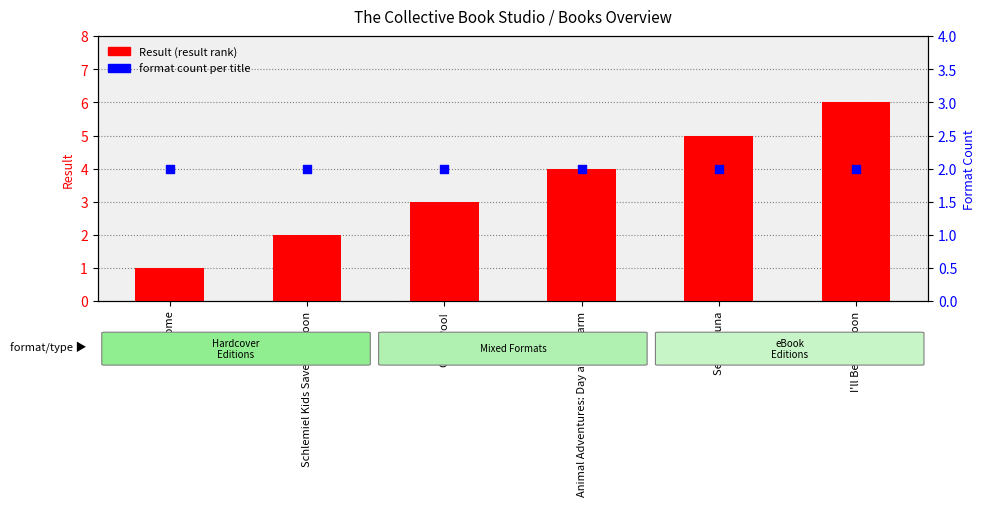

Which series has the largest total across all categories?

Result (rank)